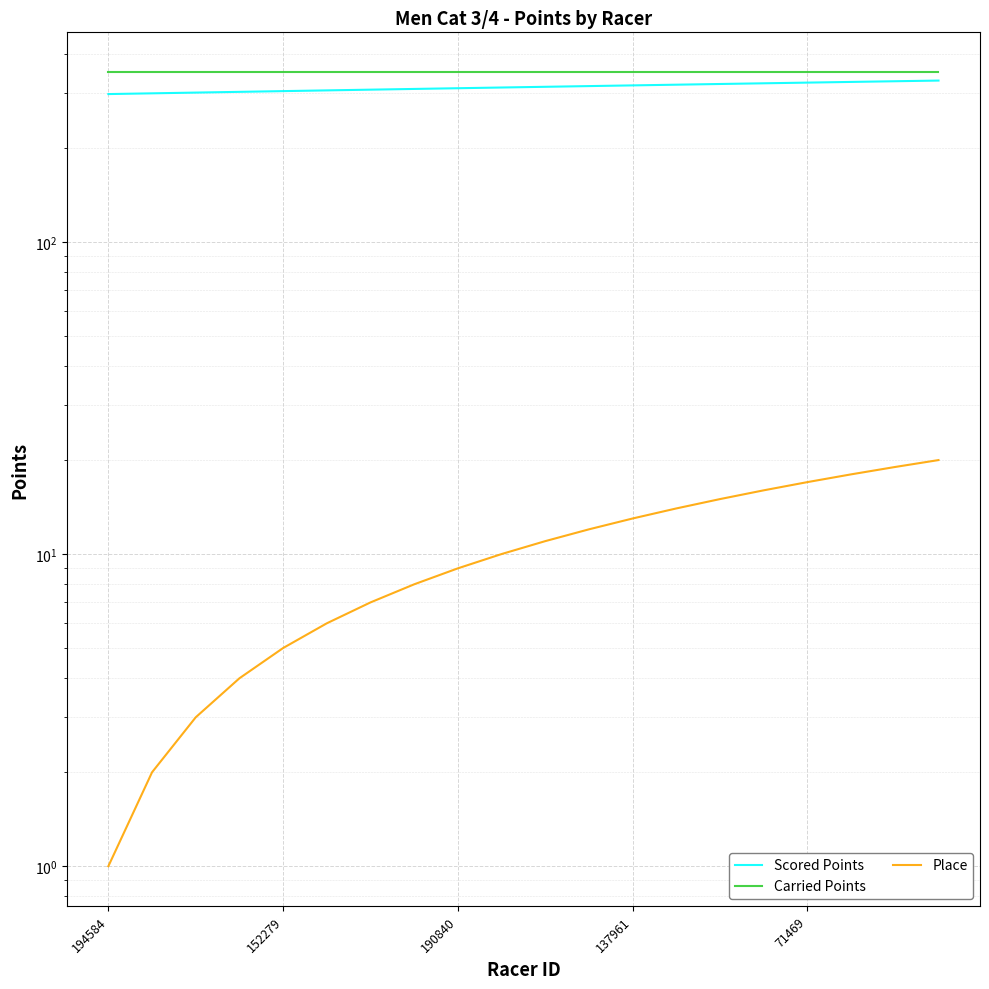

Which category has the highest value in the Scored Points series?

19